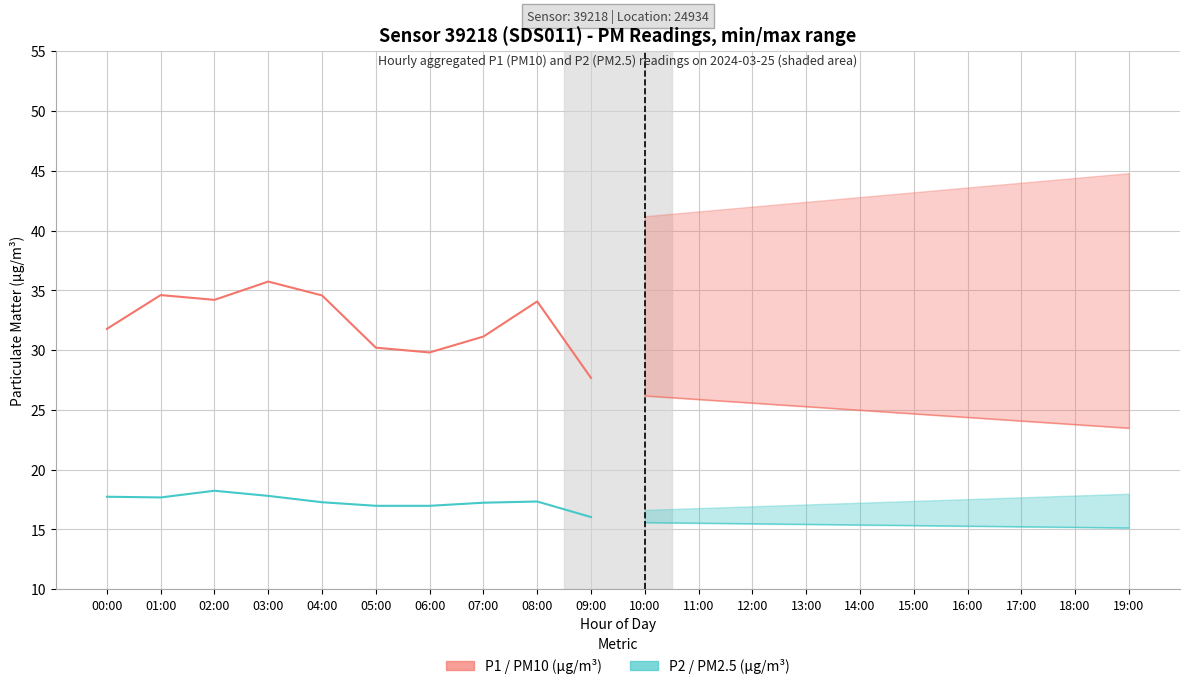

True or false: P1 / PM10 and P2 / PM2.5 intersect in this chart.

False